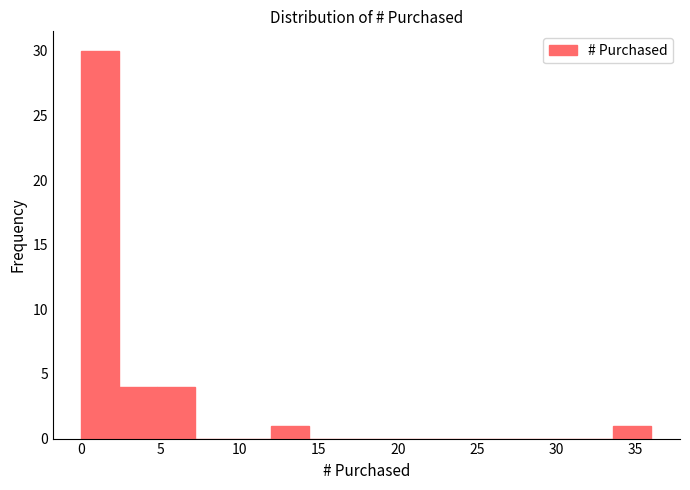

How tall is the bar that spans 4.8 to 7.2 on the x-axis? Neither the bar edges nor the heights are printed on the chart, so give them approximately, as read against the axes.

4